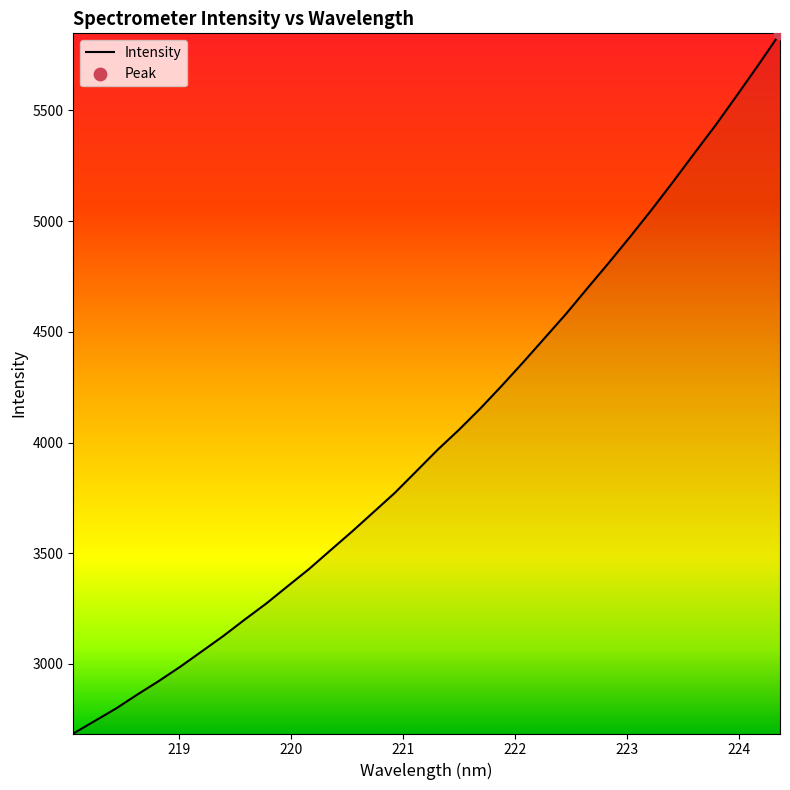

What is the greatest value displayed?

5848.0